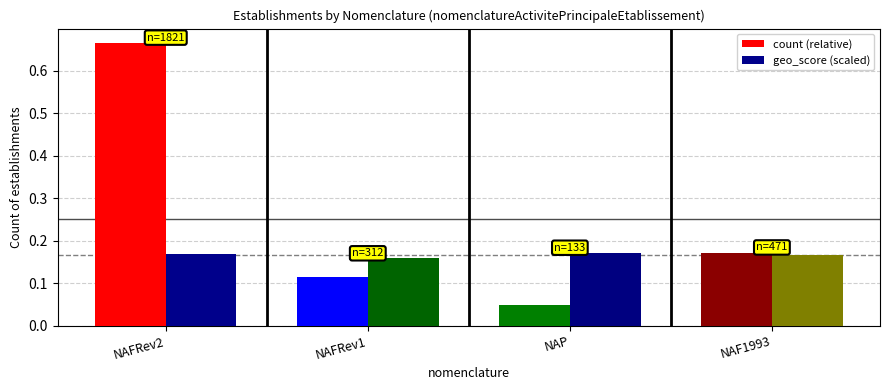

At NAFRev2, list the series in order from largest to smallest.

count (relative), geo_score (scaled)